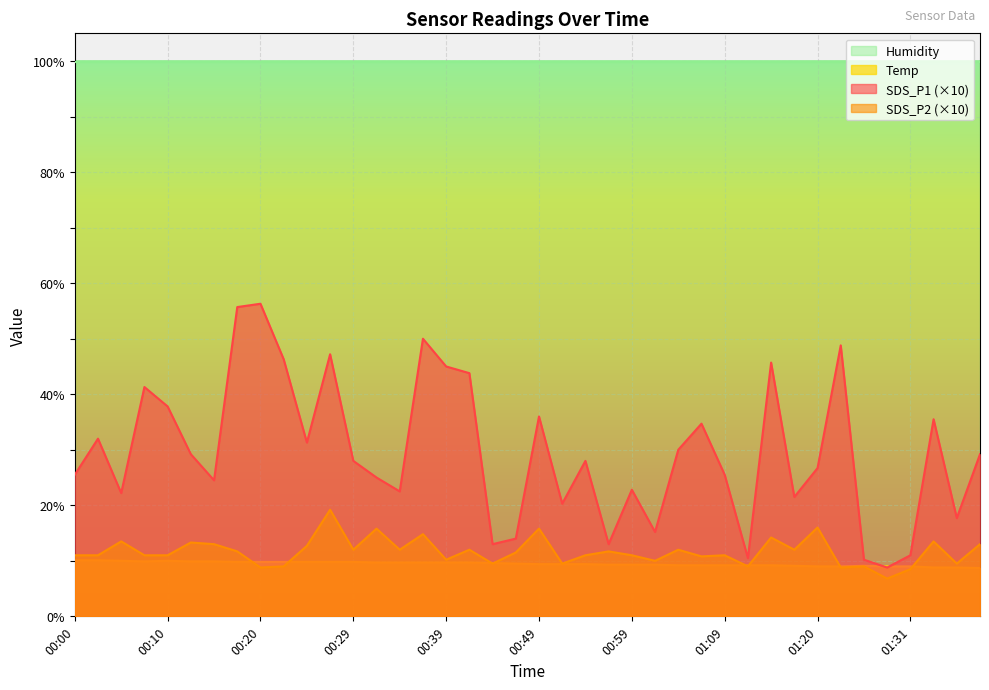

What are all the series names shown in the legend?

Humidity, Temp, SDS_P1 (×10), SDS_P2 (×10)